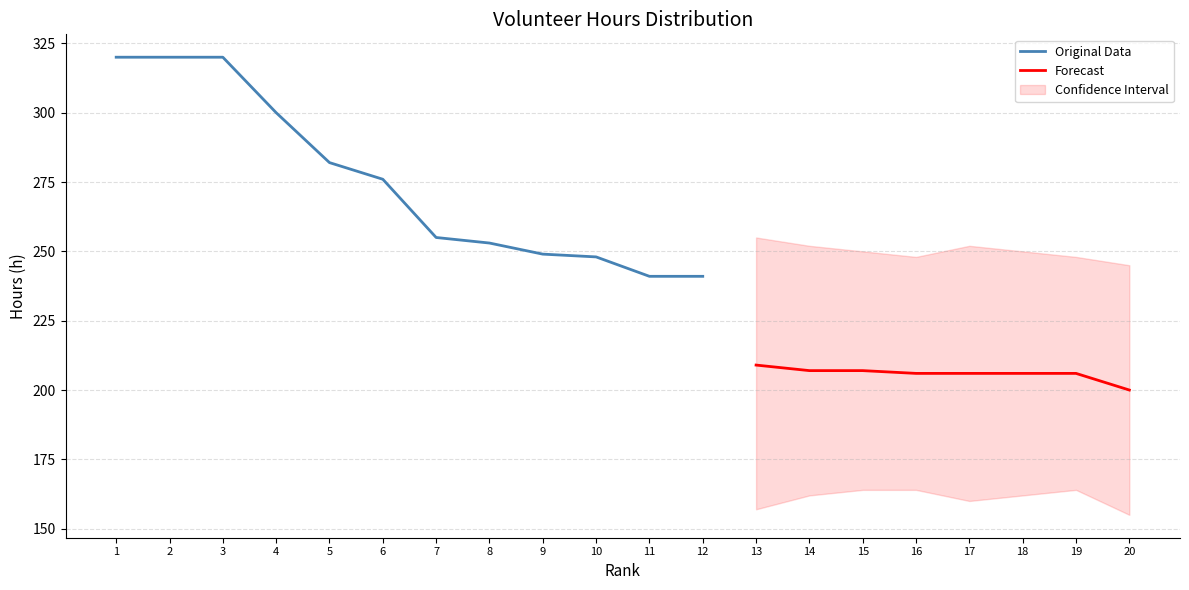

True or false: Original Data has a value of 282 at 5.

True